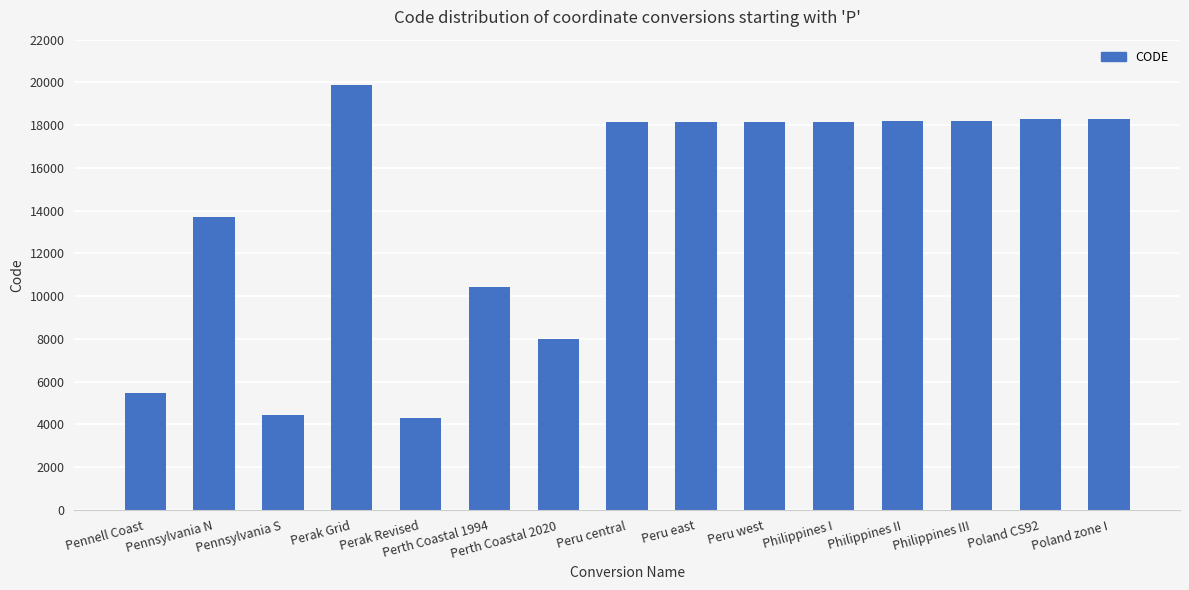

The chart shows a value of 7195 at Poland zone I. True or false?

False